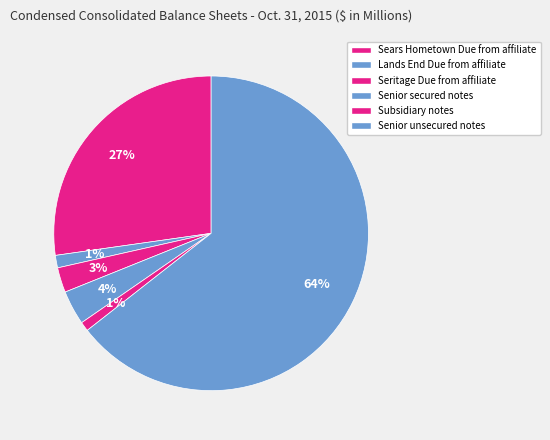

How many slices are in this pie chart?

6